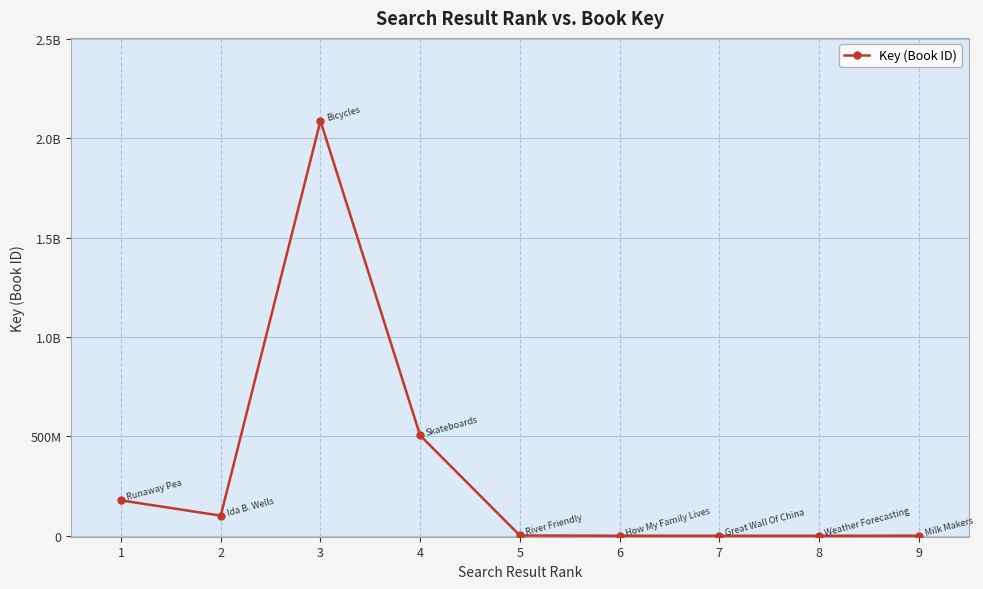

What is the sum of the values at 8 and 1?

177848329